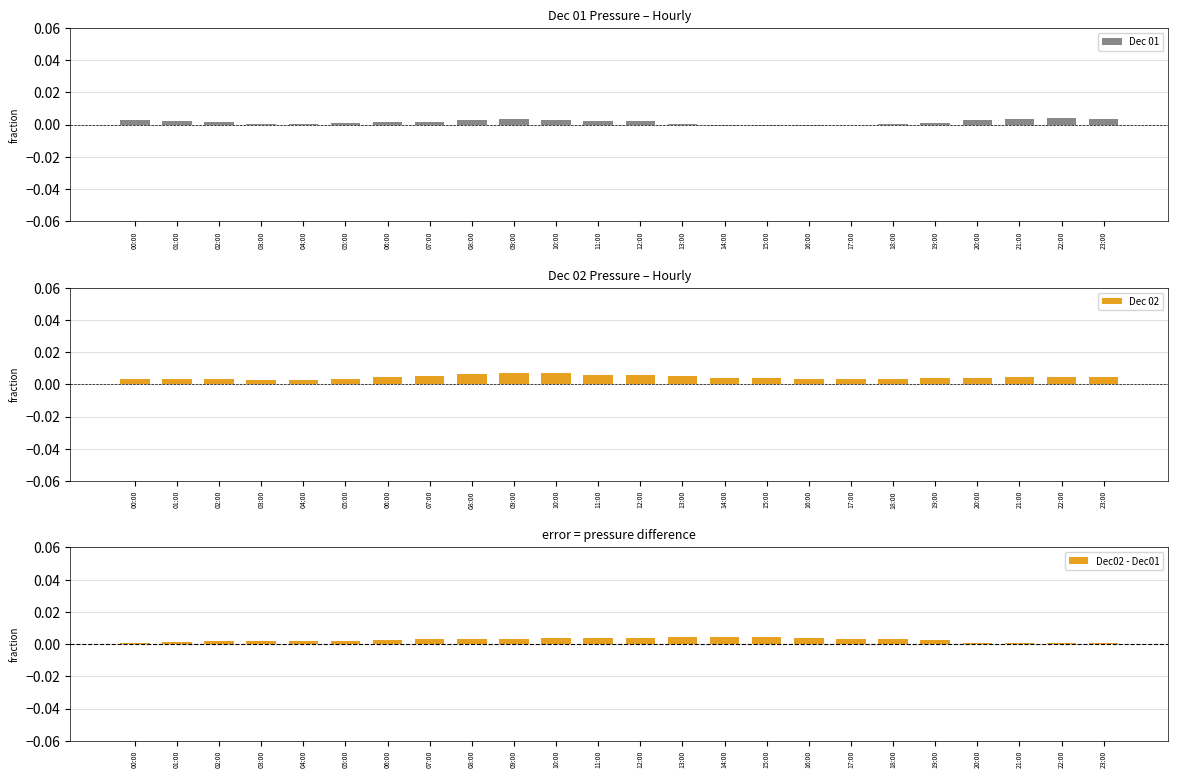

The value of Dec 02 at 13:00 is 0.0. True or false?

True